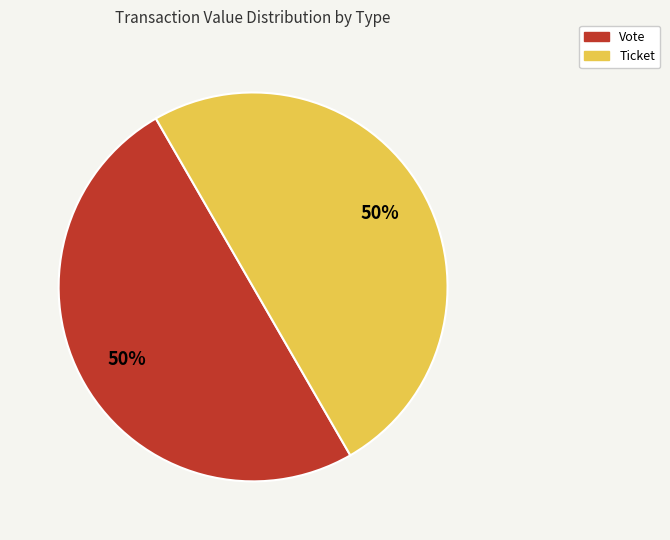

To the nearest percent, what is the combined percentage of Vote and Ticket?

100%